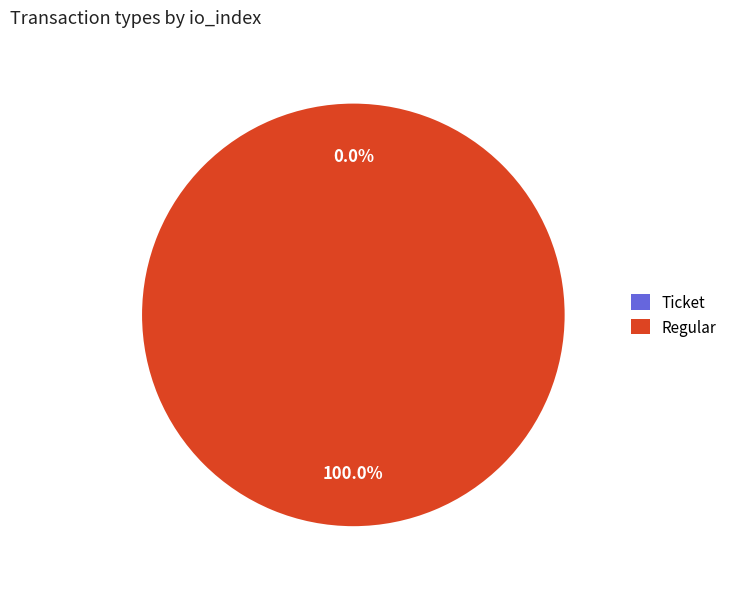

Is the sum of Regular and Ticket greater than half?

Yes